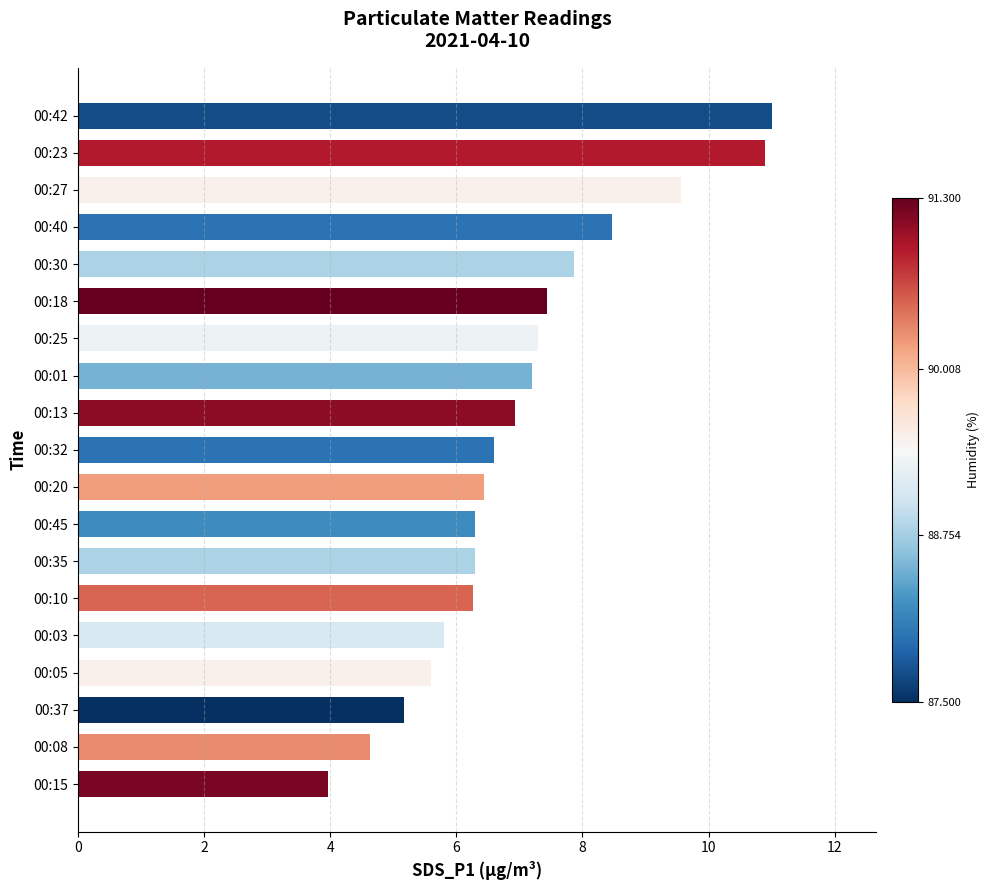

What is the average value?

7.0